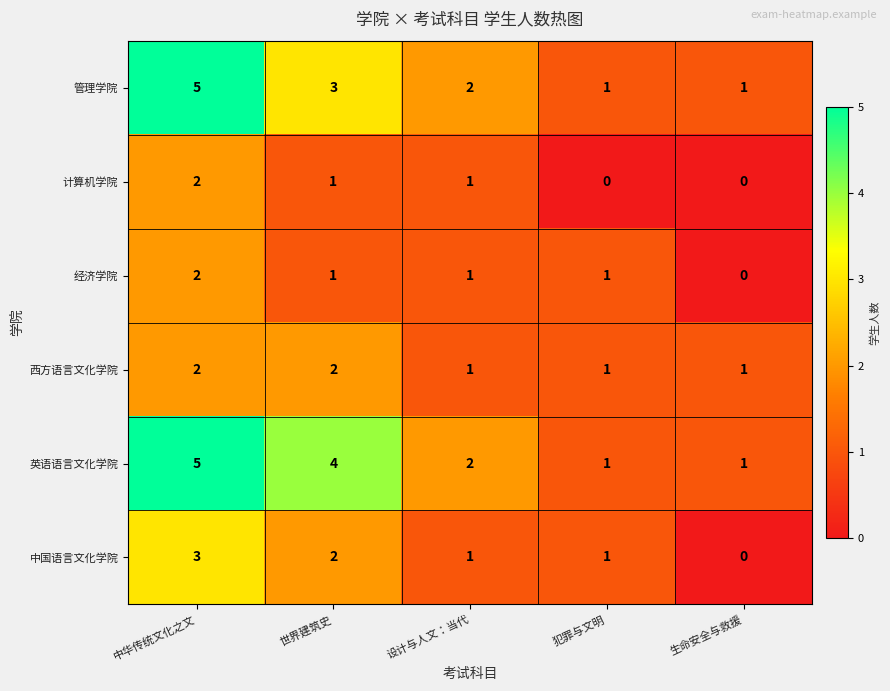

What is the sum of all 英语语言文化学院 values?

13